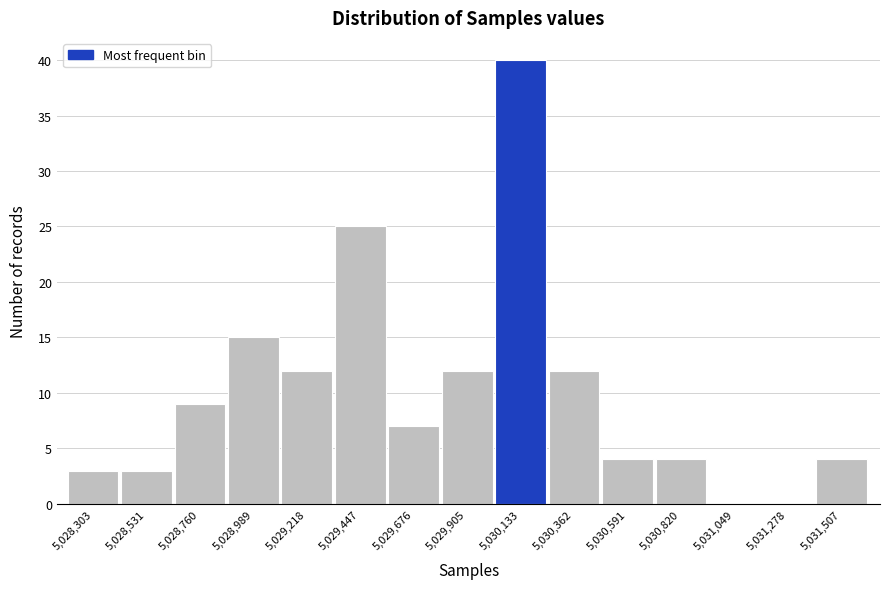

Reading left to right, extract all data points from this chart.

5,028,303=3	5,028,531=3	5,028,760=9	5,028,989=15	5,029,218=12	5,029,447=25	5,029,676=7	5,029,905=12	5,030,133=40	5,030,362=12	5,030,591=4	5,030,820=4	5,031,049=0	5,031,278=0	5,031,507=4